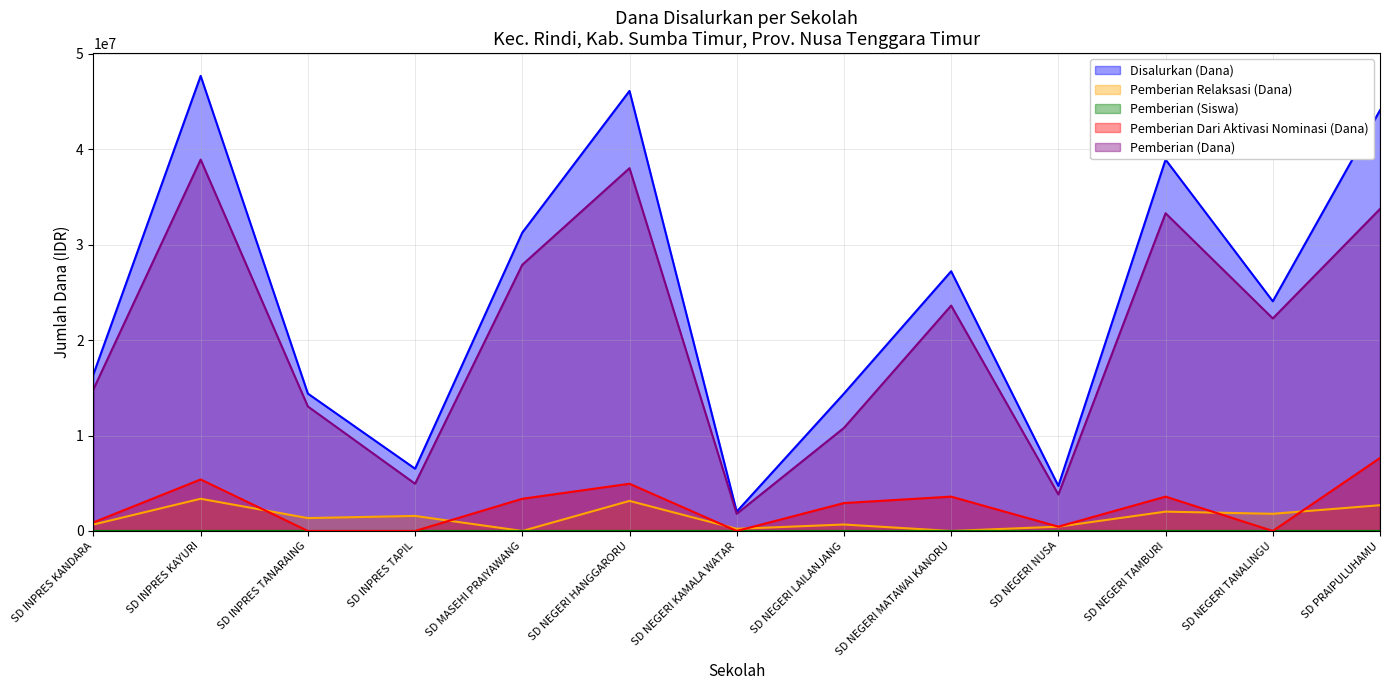

After their last crossing, which series has the higher values: Pemberian Relaksasi (Dana) or Pemberian Dari Aktivasi Nominasi (Dana)?

Pemberian Dari Aktivasi Nominasi (Dana)